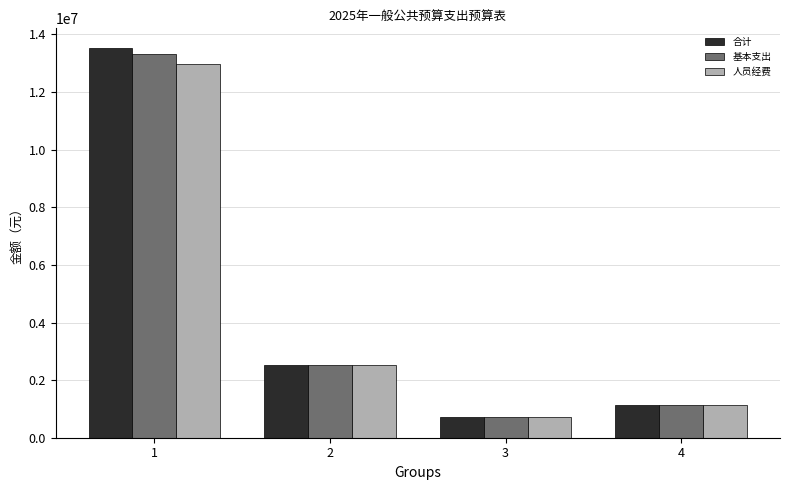

What is the total value across all series at 3?

2185851.9